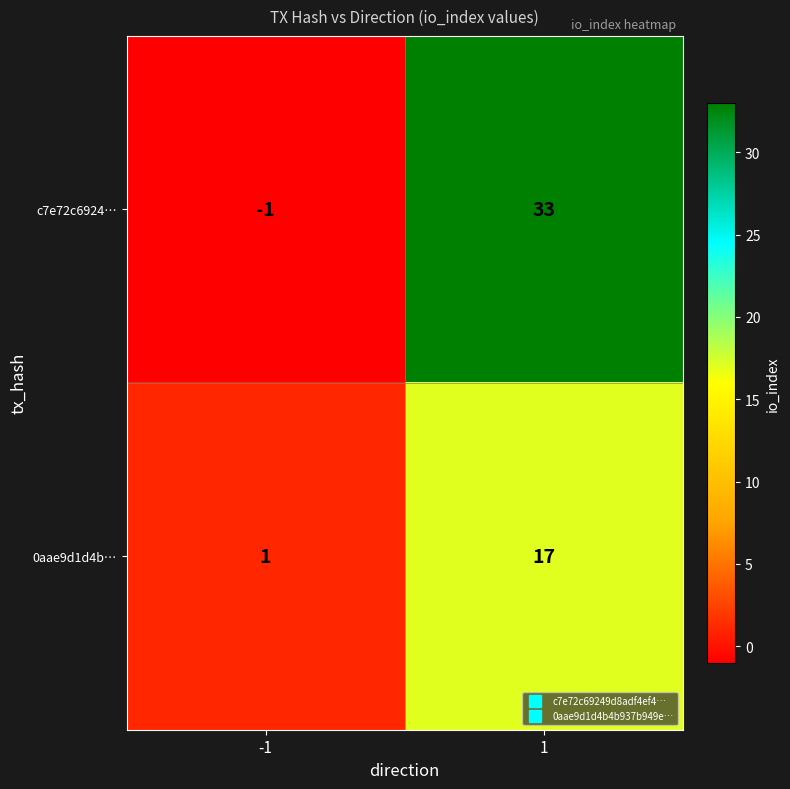

Read the 0aae9d1d4b… value at 1, to the nearest 5.

15